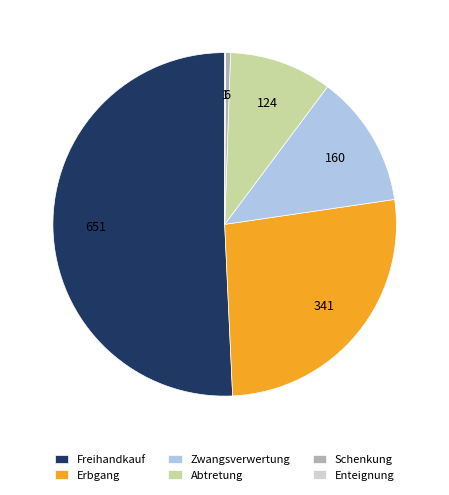

Which slice is the largest?

Freihandkauf